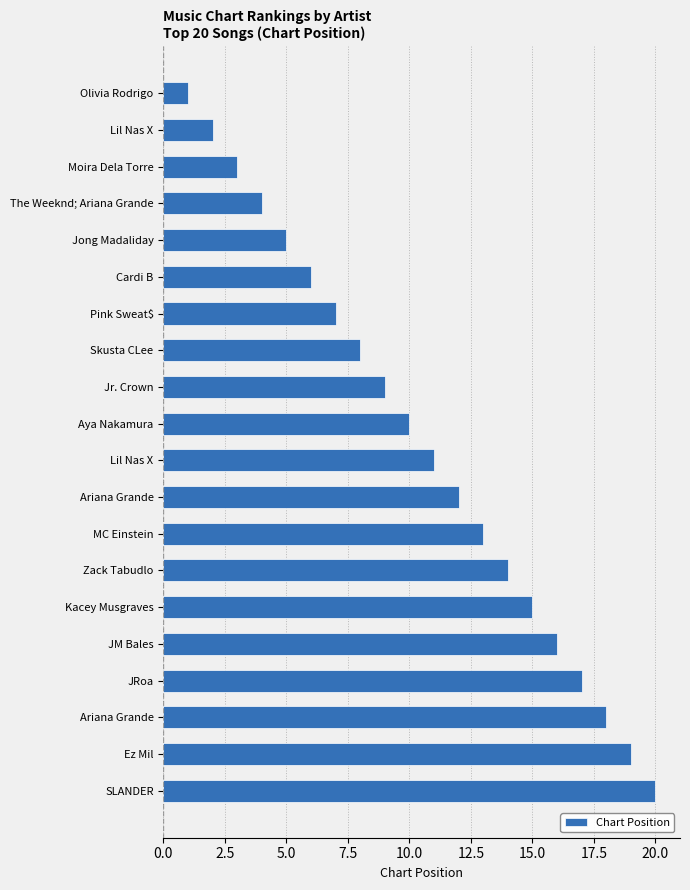

How many bars are there in total?

20